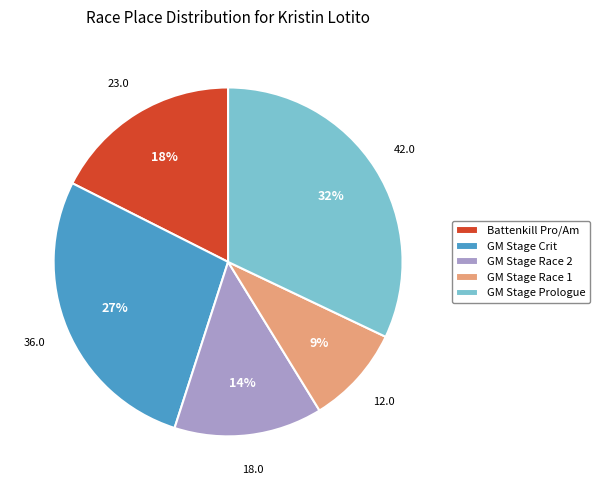

Is there any slice that represents more than half of the pie?

No